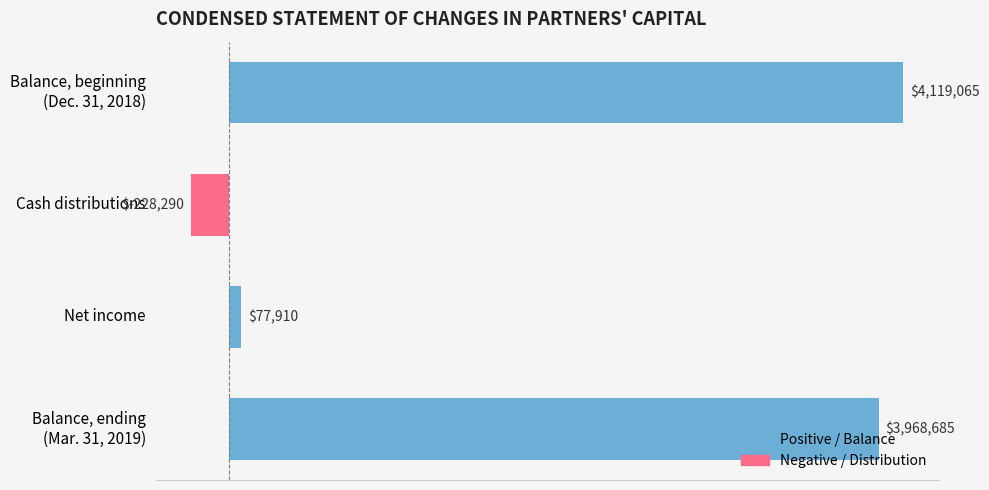

What is the difference between the maximum and minimum values?

4347355